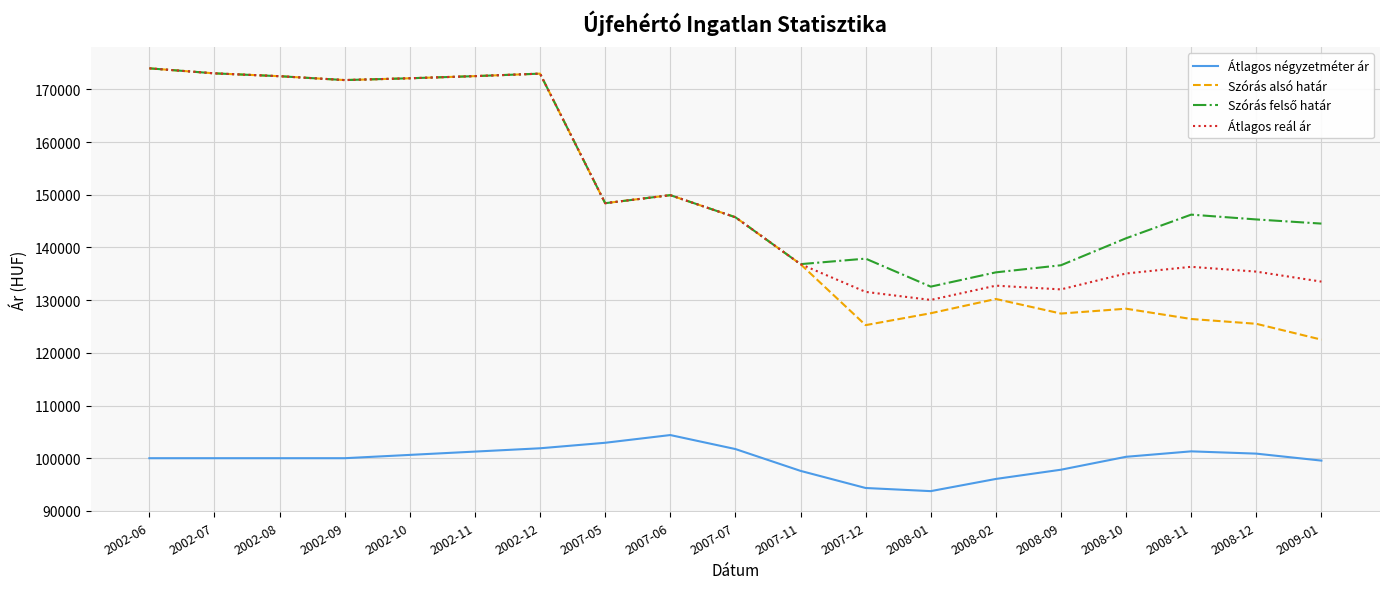

True or false: Átlagos négyzetméter ár and Szórás alsó határ cross at least once.

False